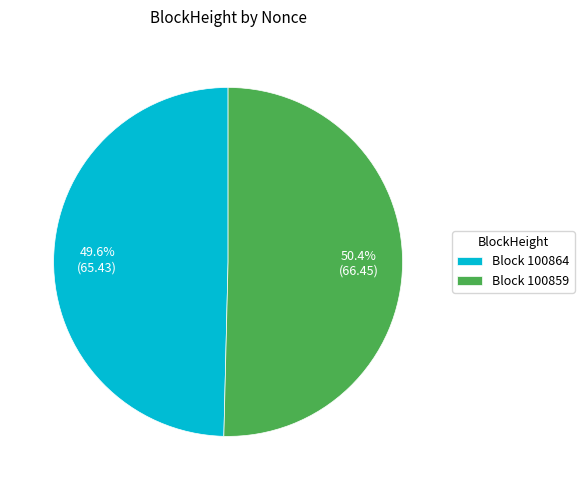

Which slice represents more than half of the pie?

Block 100859